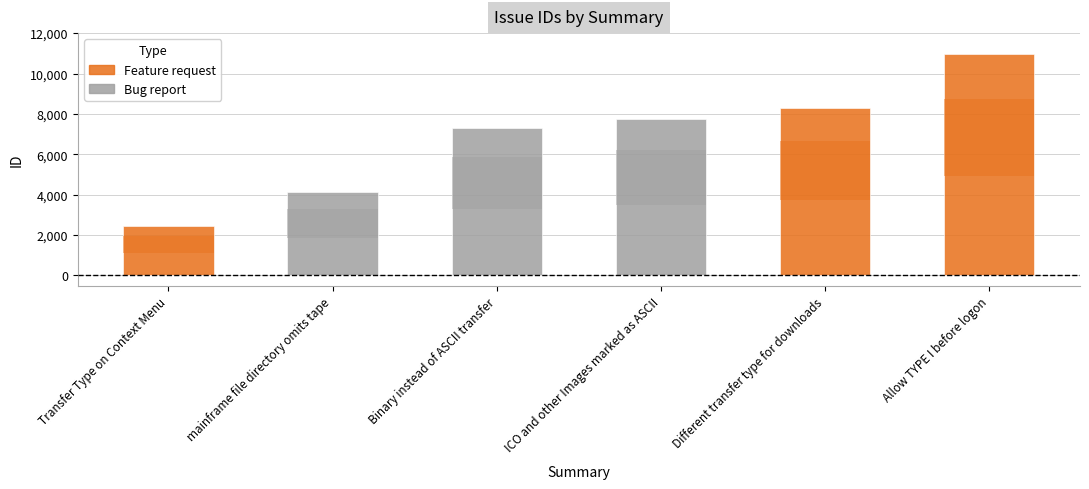

What is the minimum value shown in the chart?

2447